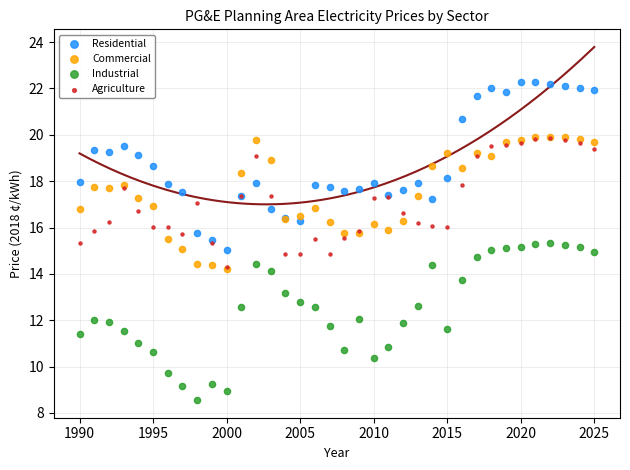

Which series has the largest Y range (max minus min)?

Residential